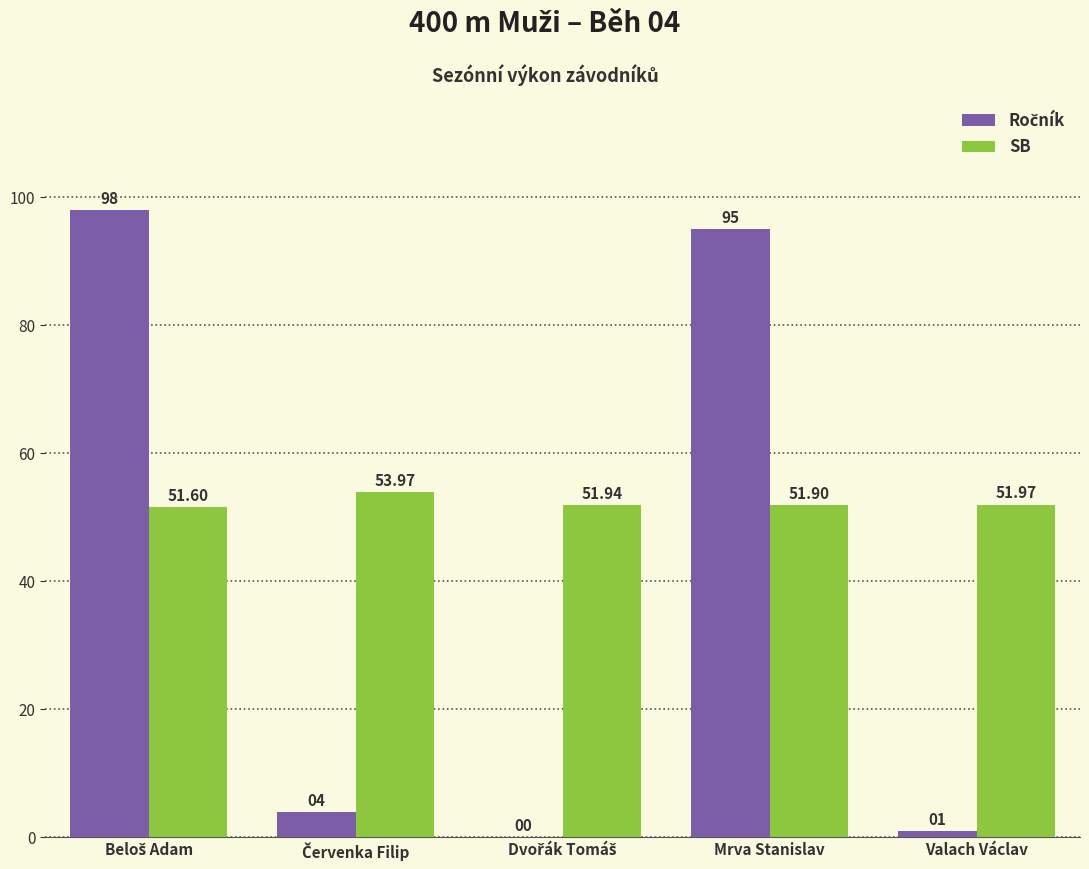

Rank the series by their maximum value, from lowest to highest.

SB, Ročník